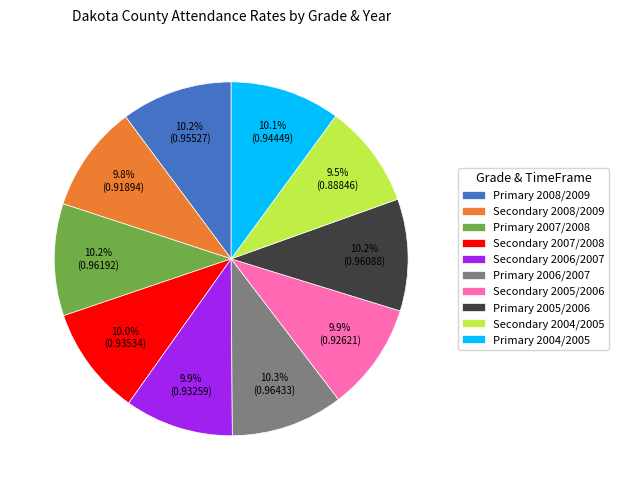

To the nearest percent, what is the combined percentage of Primary 2007/2008 and Primary 2005/2006?

20%